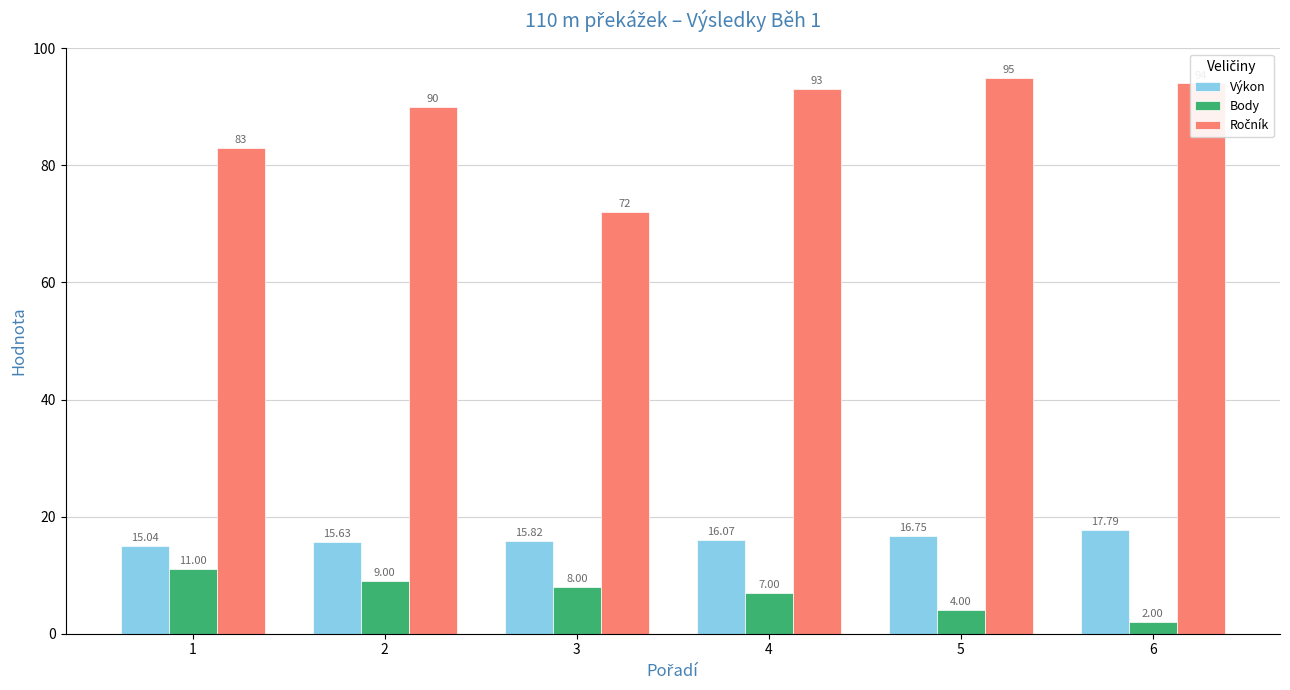

What is the difference between the highest and lowest values at 4?

86.0